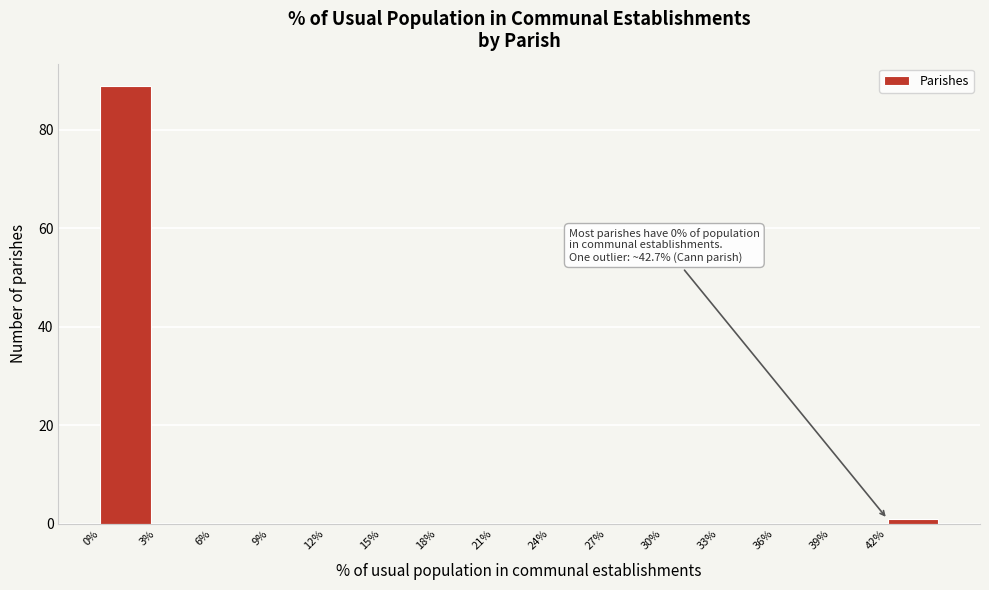

Which range on the x-axis has the tallest bar?

0 to 3